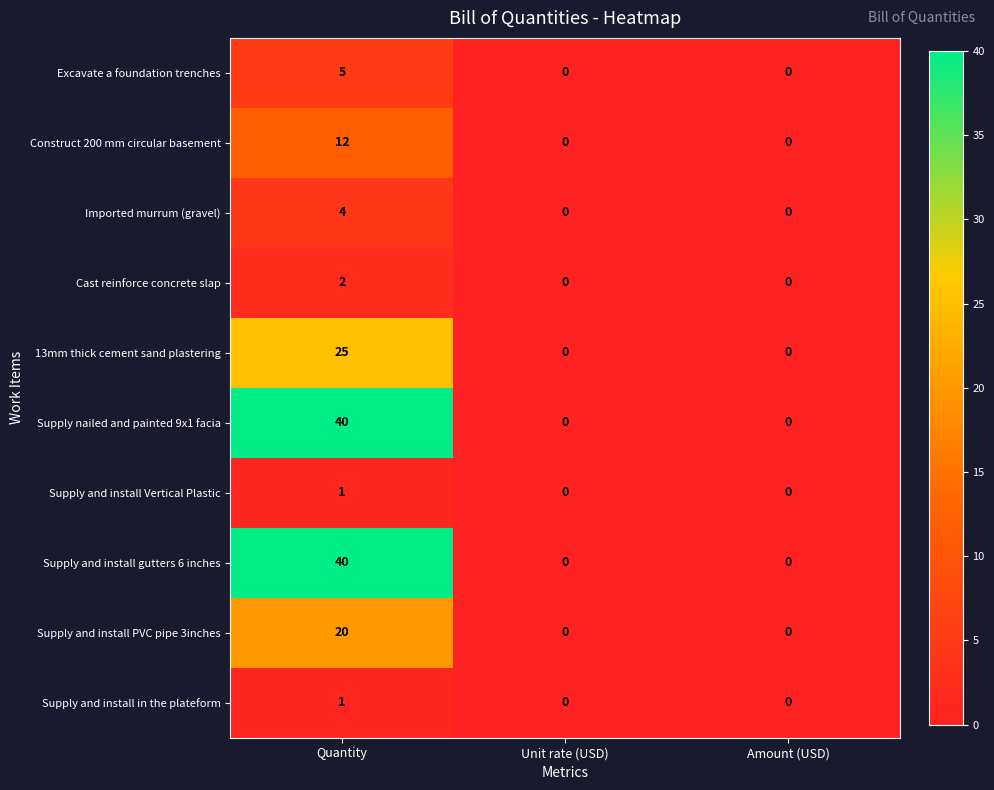

The Excavate a foundation trenches series shows 3 at Quantity. True or false?

False